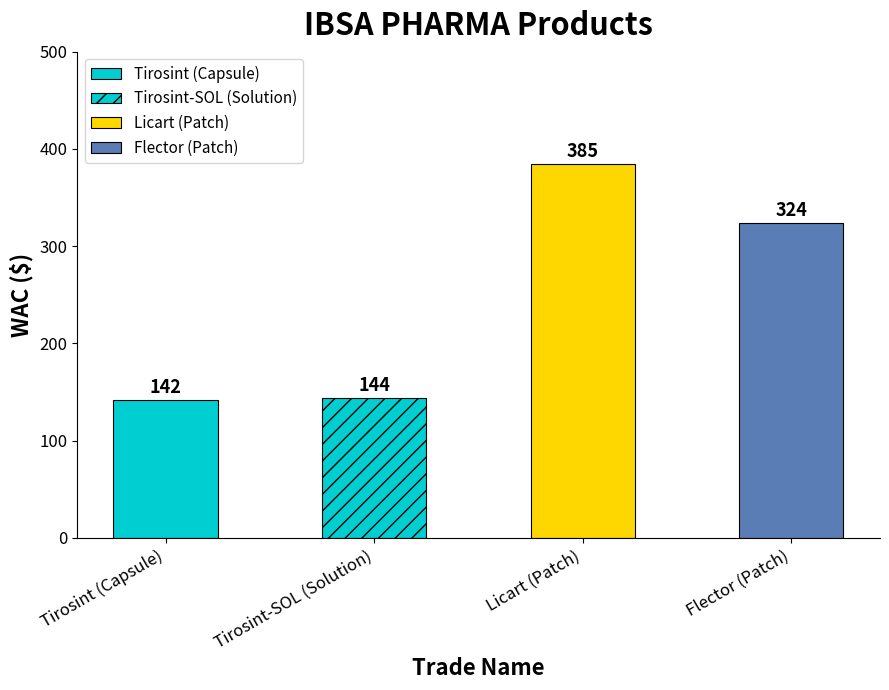

Are the bars grouped side by side (vs. stacked)?

No